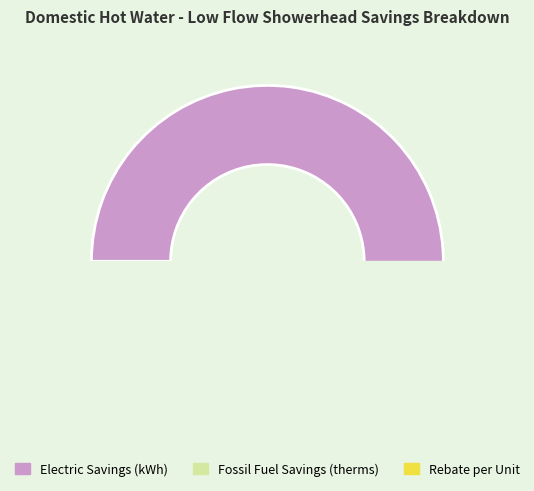

Rank the categories by value from lowest to highest.

Rebate per Unit, Fossil Fuel Savings (therms), Electric Savings (kWh)